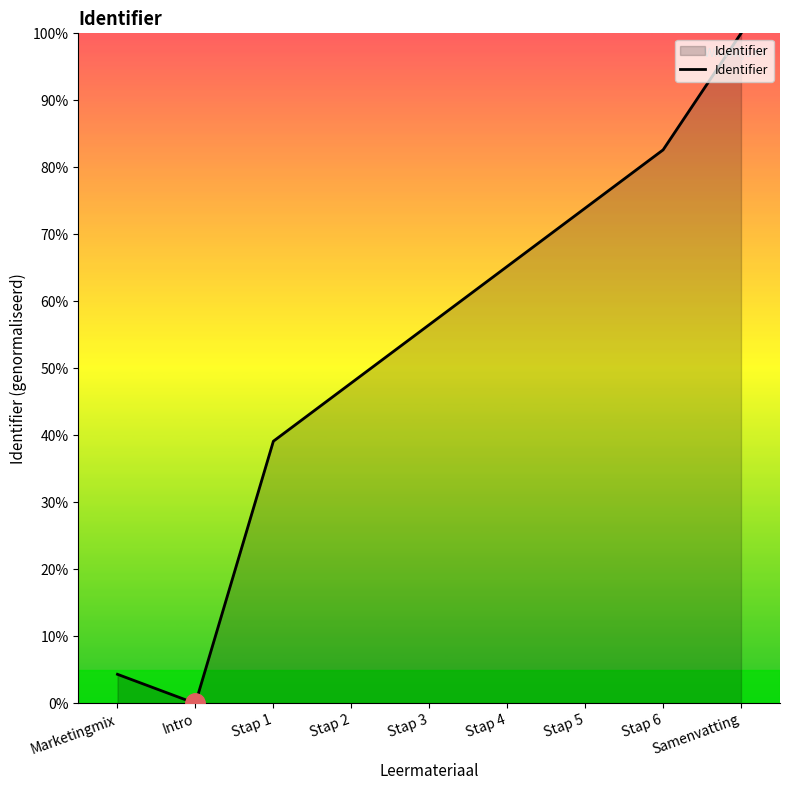

What position from the right is Stap 2?

6